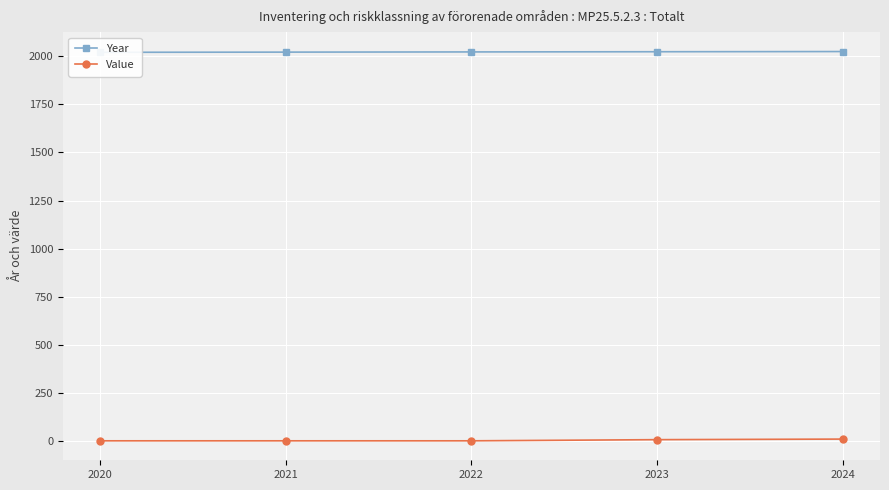

The Year series shows 2024 at 2024. True or false?

True